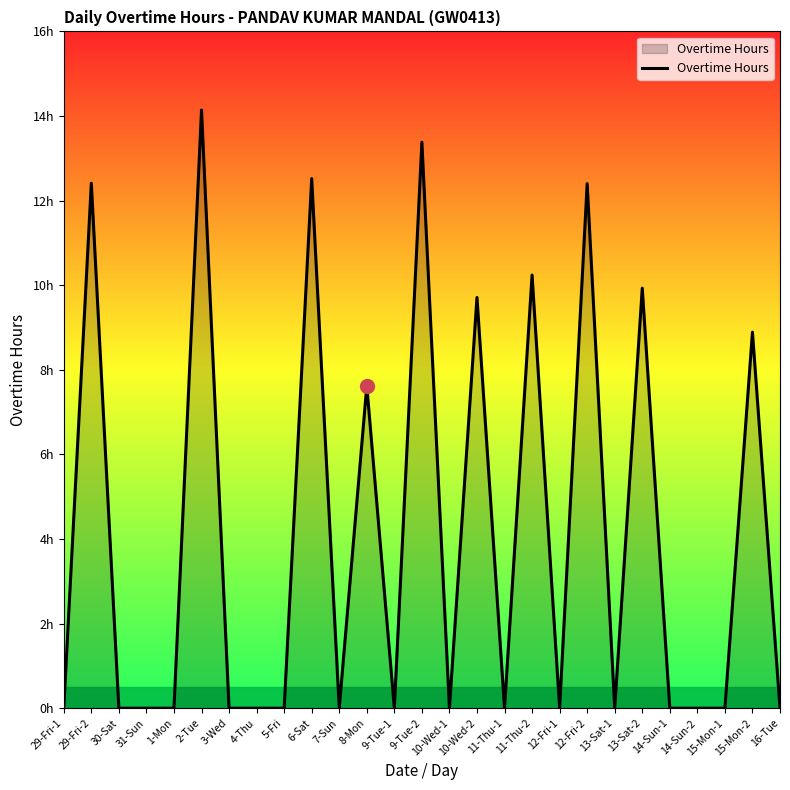

List the labels in order of value, smallest first.

29-Fri-1, 30-Sat, 31-Sun, 1-Mon, 3-Wed, 4-Thu, 5-Fri, 7-Sun, 9-Tue-1, 10-Wed-1, 11-Thu-1, 12-Fri-1, 13-Sat-1, 14-Sun-1, 14-Sun-2, 15-Mon-1, 16-Tue, 8-Mon, 15-Mon-2, 10-Wed-2, 13-Sat-2, 11-Thu-2, 12-Fri-2, 29-Fri-2, 6-Sat, 9-Tue-2, 2-Tue